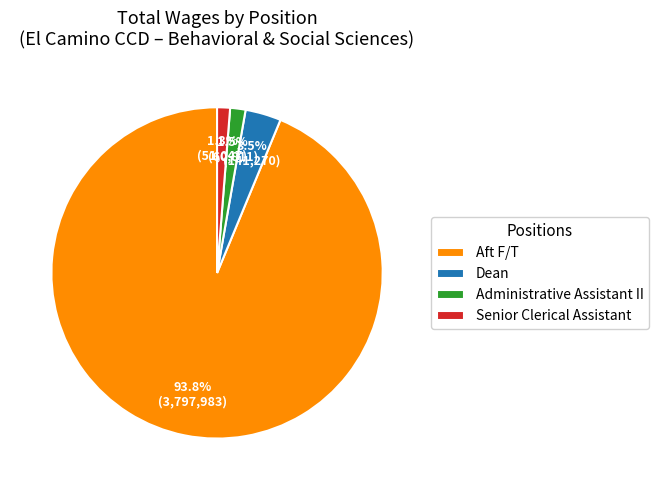

What is the largest slice in the pie chart?

Aft F/T